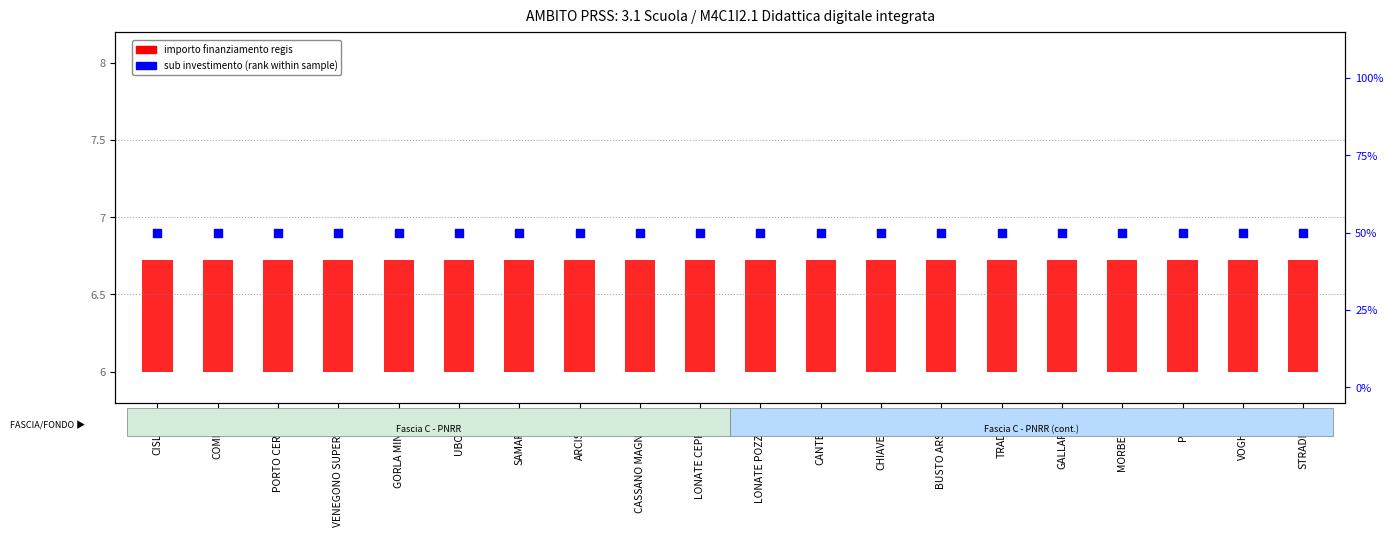

At how many categories does at least one series exceed 49?

20